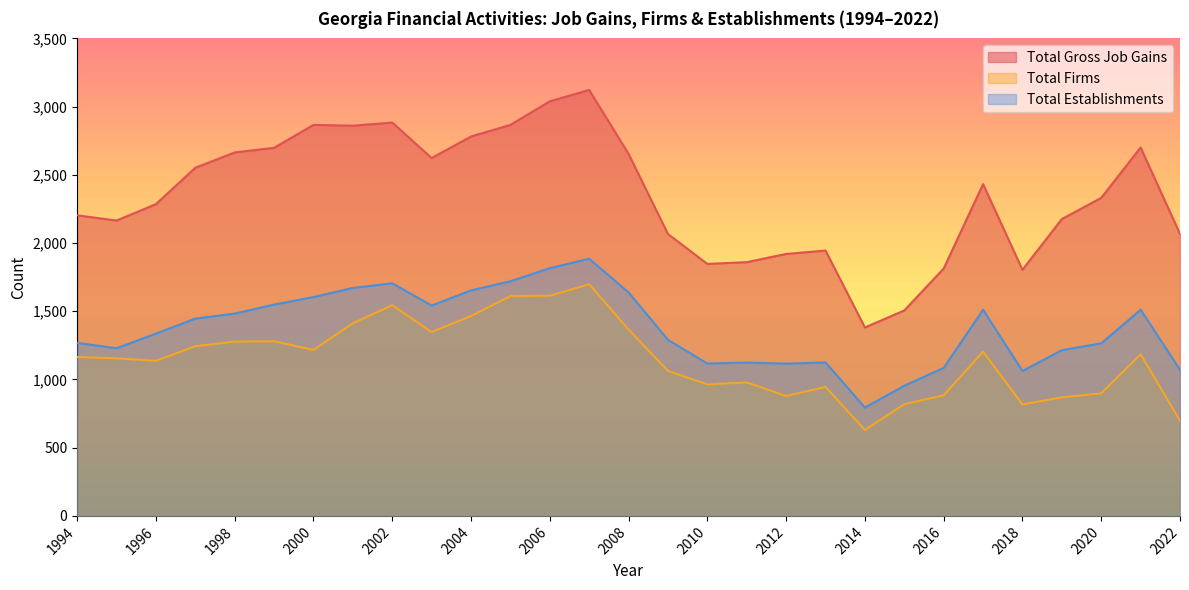

In Total Gross Job Gains, how many points are higher than both neighbors (excluding endpoints)?

6